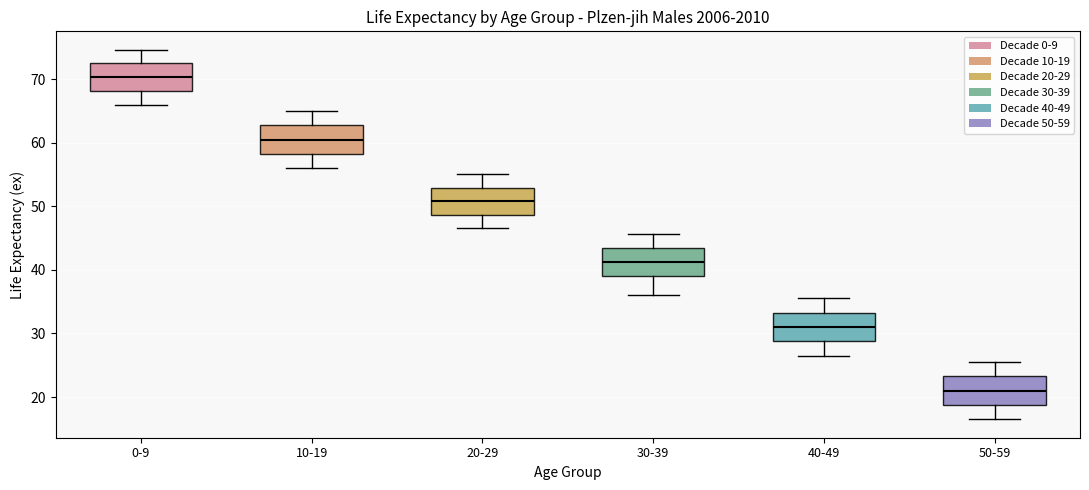

Reading left to right, read every box against the y-axis: the position of its median line, the range the box covers, and the ends of its whiskers. The values are not printed on the chart, so give them approximately, as read against the axis.

0-9: median 70, box 68 to 73, whiskers 66 to 75
10-19: median 61, box 58 to 63, whiskers 56 to 65
20-29: median 51, box 49 to 53, whiskers 47 to 55
30-39: median 41, box 39 to 43, whiskers 36 to 46
40-49: median 31, box 29 to 33, whiskers 27 to 36
50-59: median 21, box 19 to 23, whiskers 17 to 26